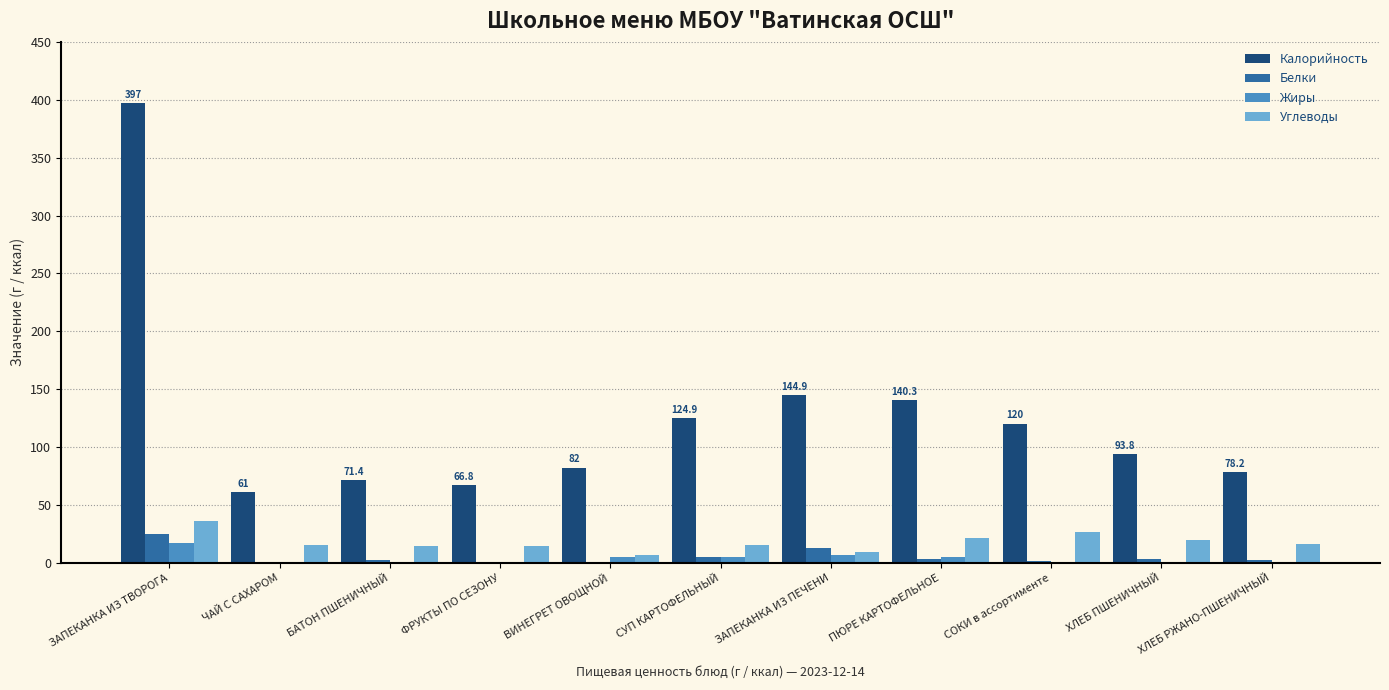

True or false: Калорийность has a value of 140.3 at ПЮРЕ КАРТОФЕЛЬНОЕ.

True